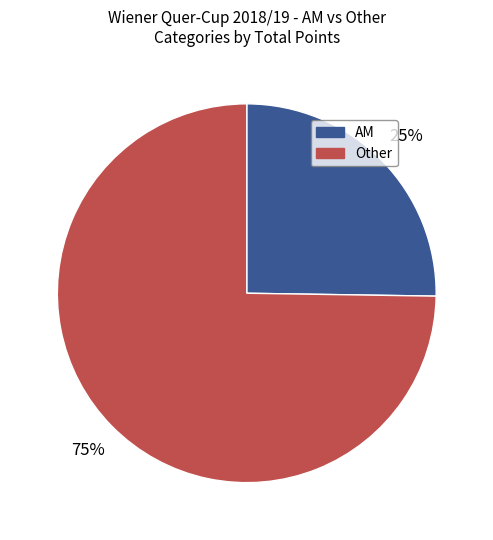

Is there a majority slice in this chart?

Yes